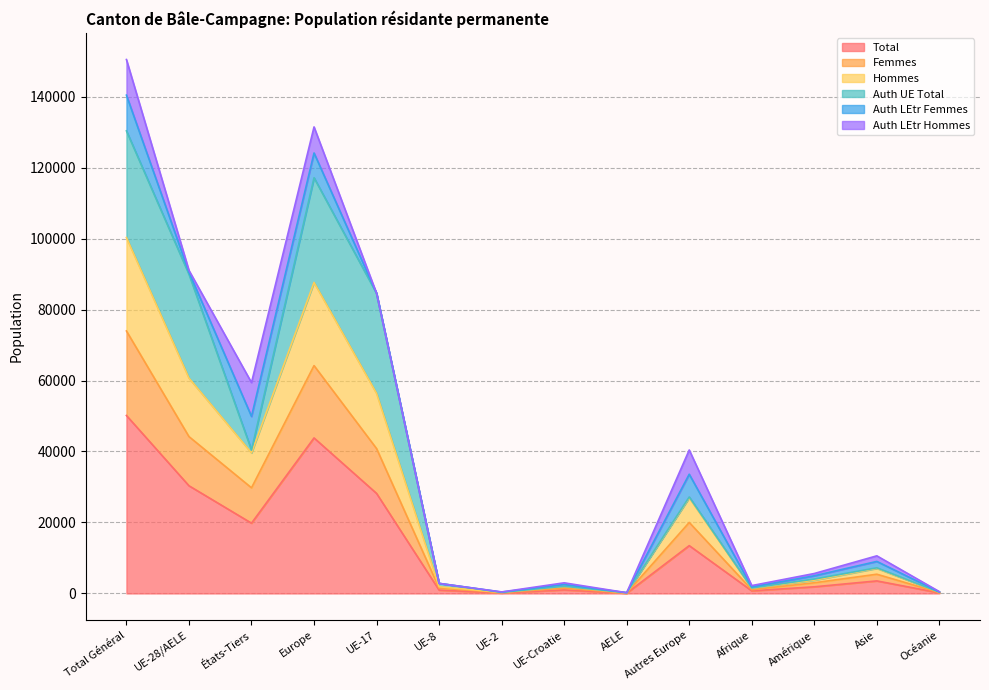

Where is the first local maximum for Femmes?

Europe